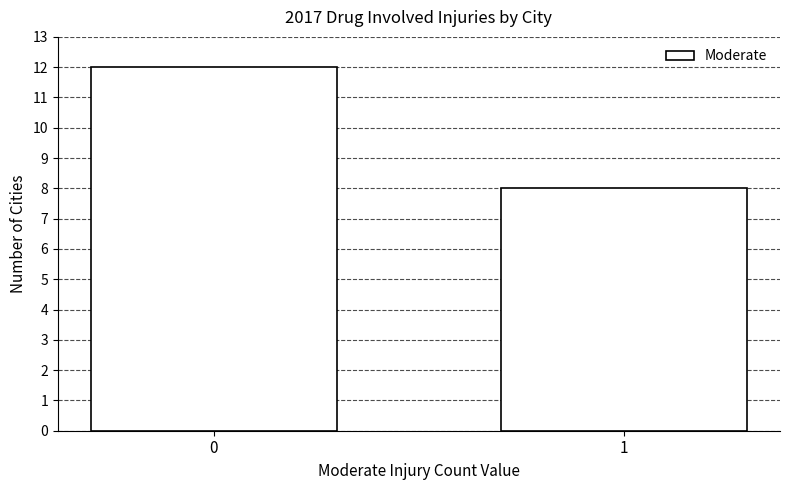

Reading left to right, what are all the values shown in this chart?

0=12	1=8